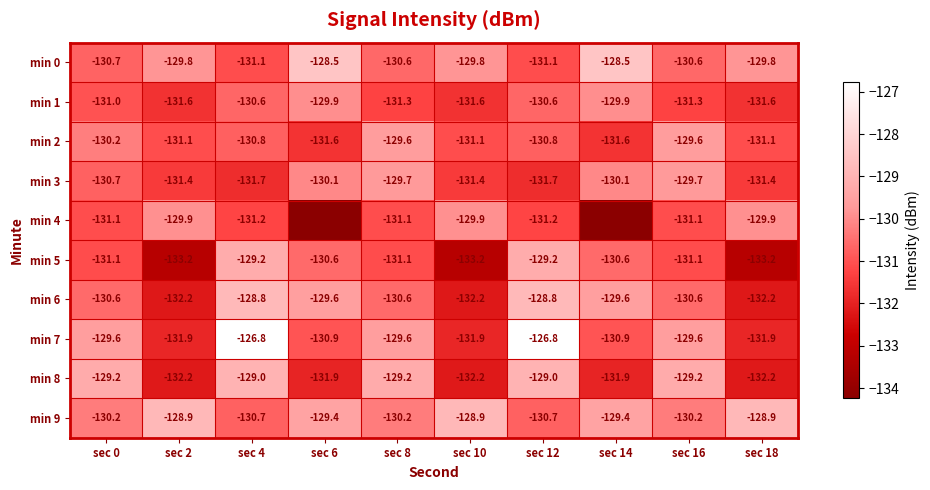

What is the minimum value shown in the chart?

-134.2